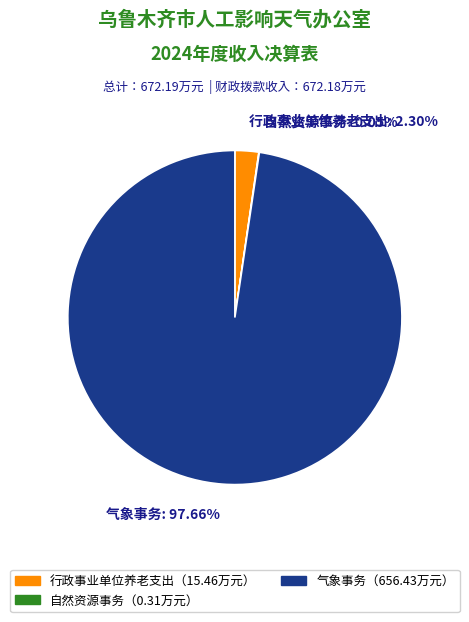

Which category has the biggest portion of the pie?

气象事务